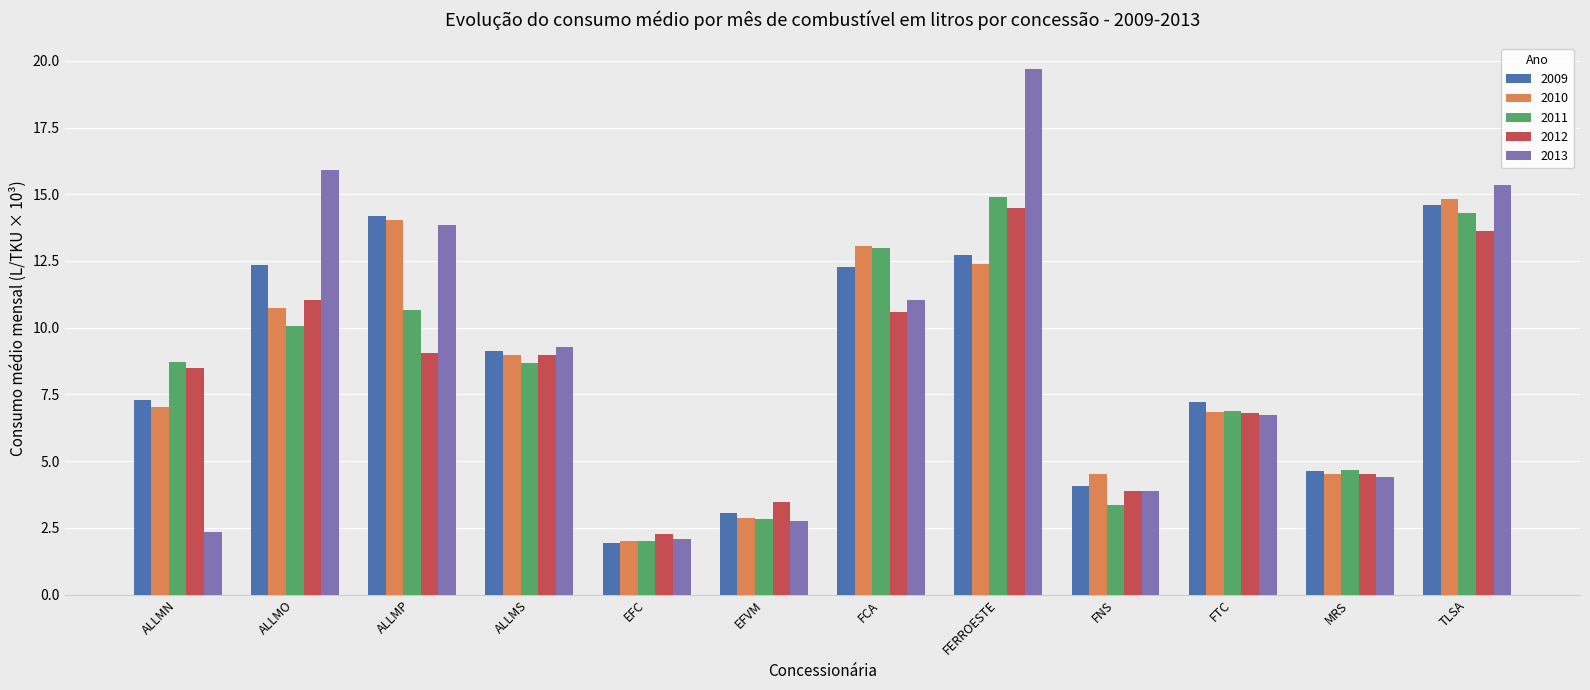

How many series are shown in this chart?

5